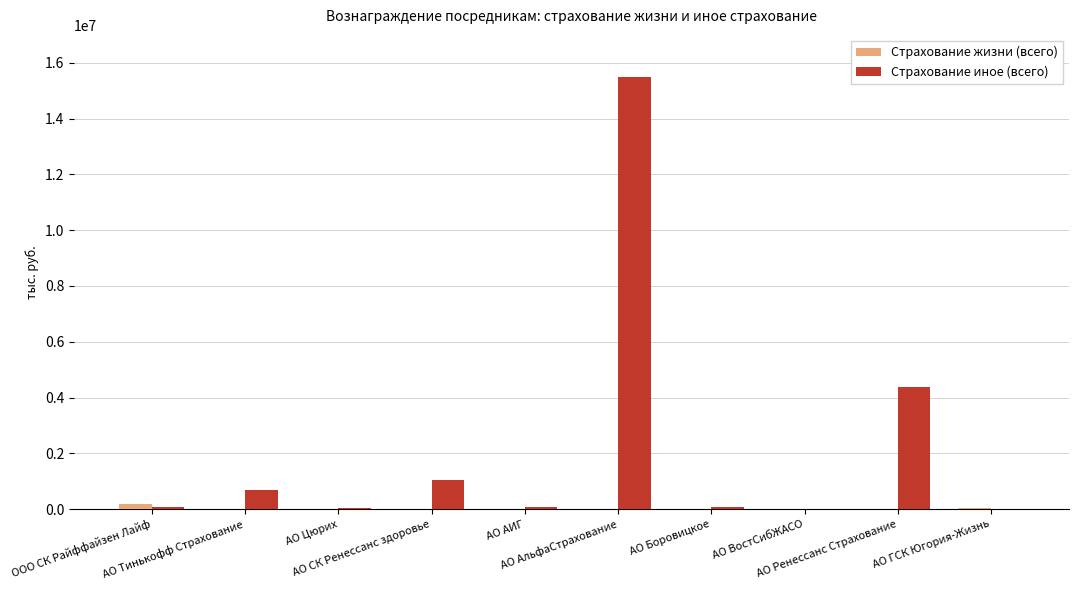

How many data points does each series have?

10